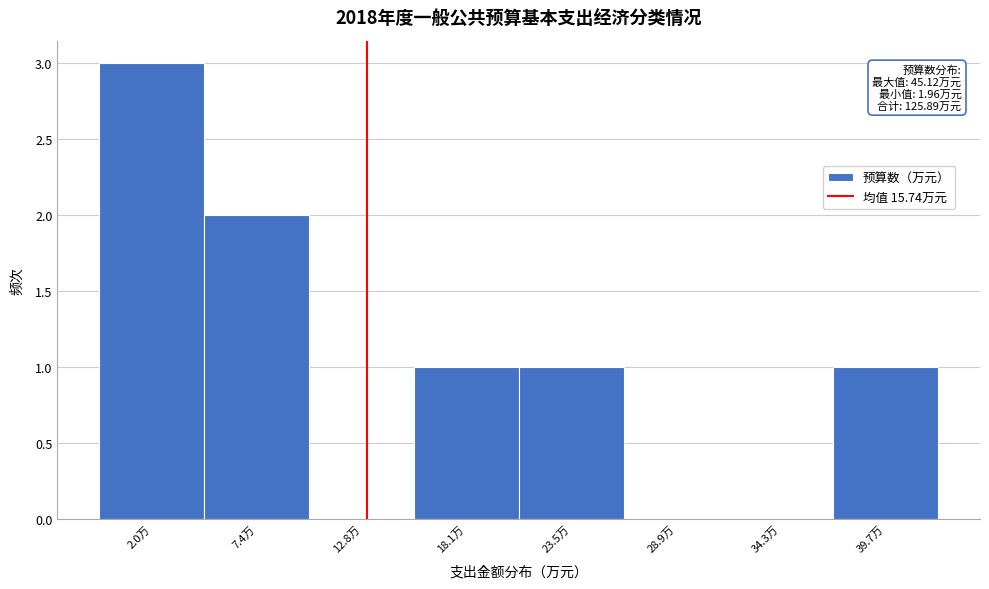

Reading left to right, transcribe all the data shown in this chart.

2.0万=3	7.4万=2	12.8万=0	18.1万=1	23.5万=1	28.9万=0	34.3万=0	39.7万=1